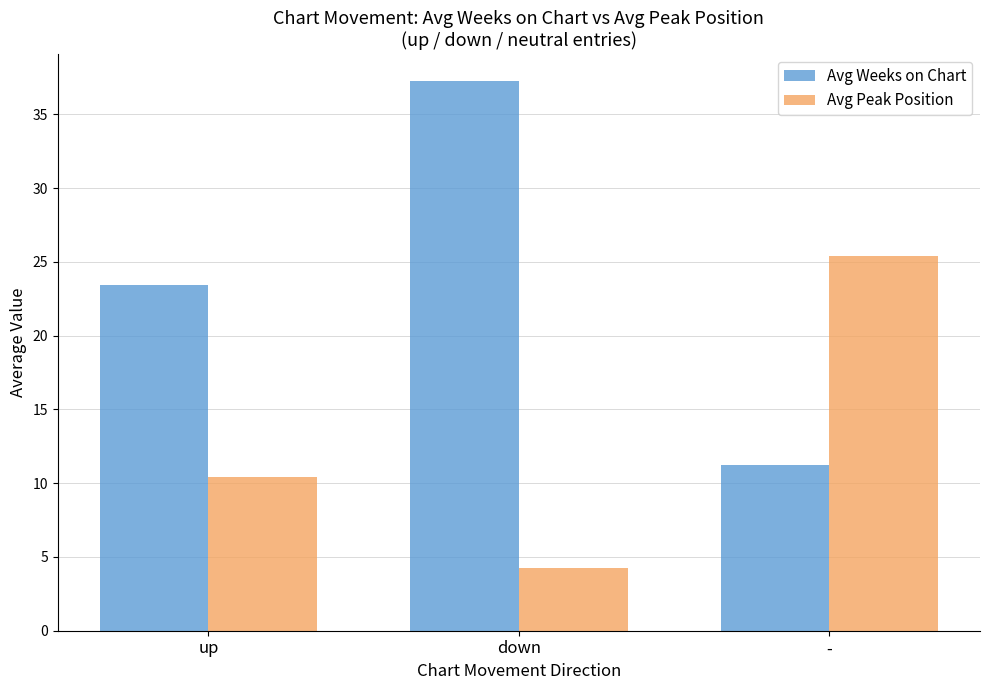

What is the label of the 2nd bar from the right?

down